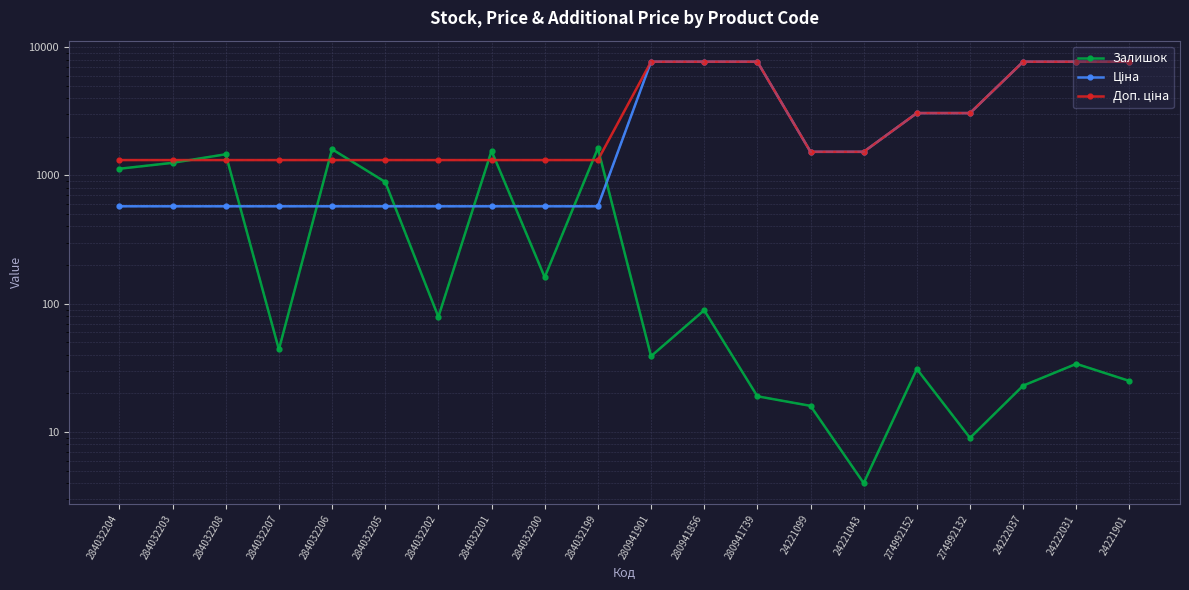

Where is Ціна nearest to the value 4131?

274992152